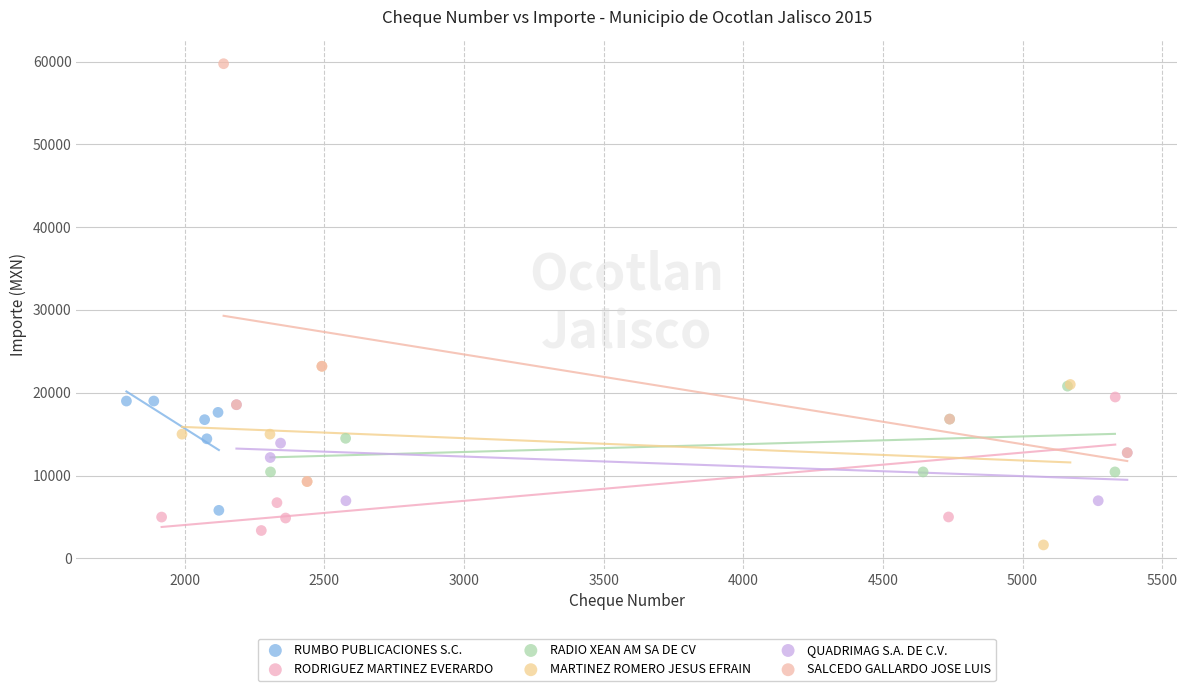

What are all the series names shown in the legend?

RUMBO PUBLICACIONES S.C., RODRIGUEZ MARTINEZ EVERARDO, RADIO XEAN AM SA DE CV, MARTINEZ ROMERO JESUS EFRAIN, QUADRIMAG S.A. DE C.V., SALCEDO GALLARDO JOSE LUIS